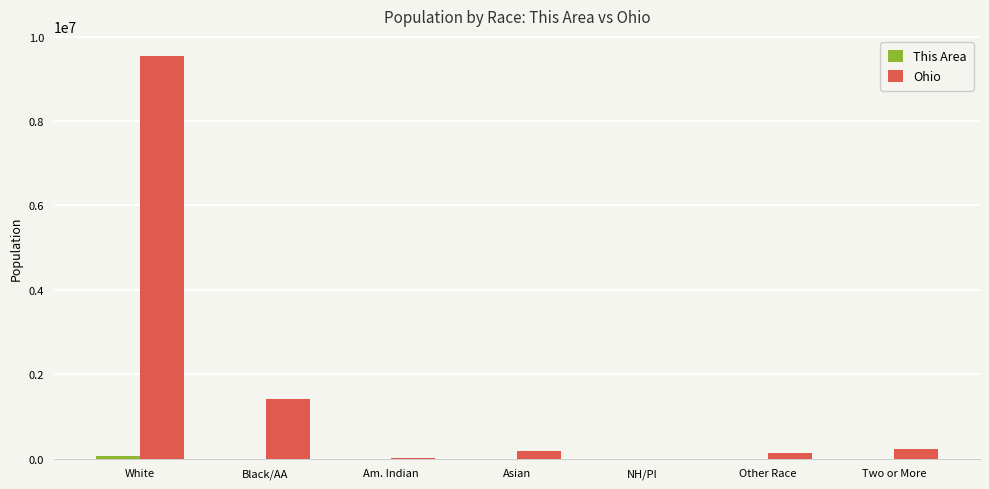

What is the maximum value shown in the chart?

9539437